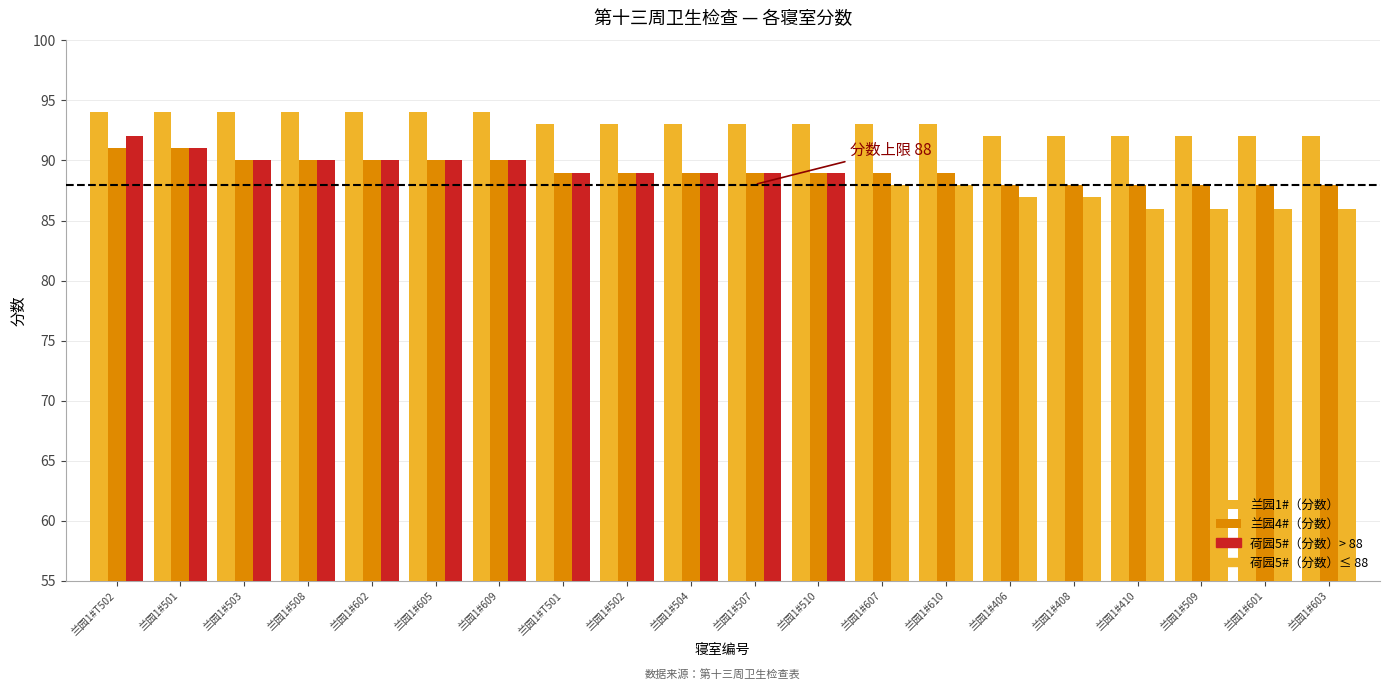

Does the chart contain any negative values?

No